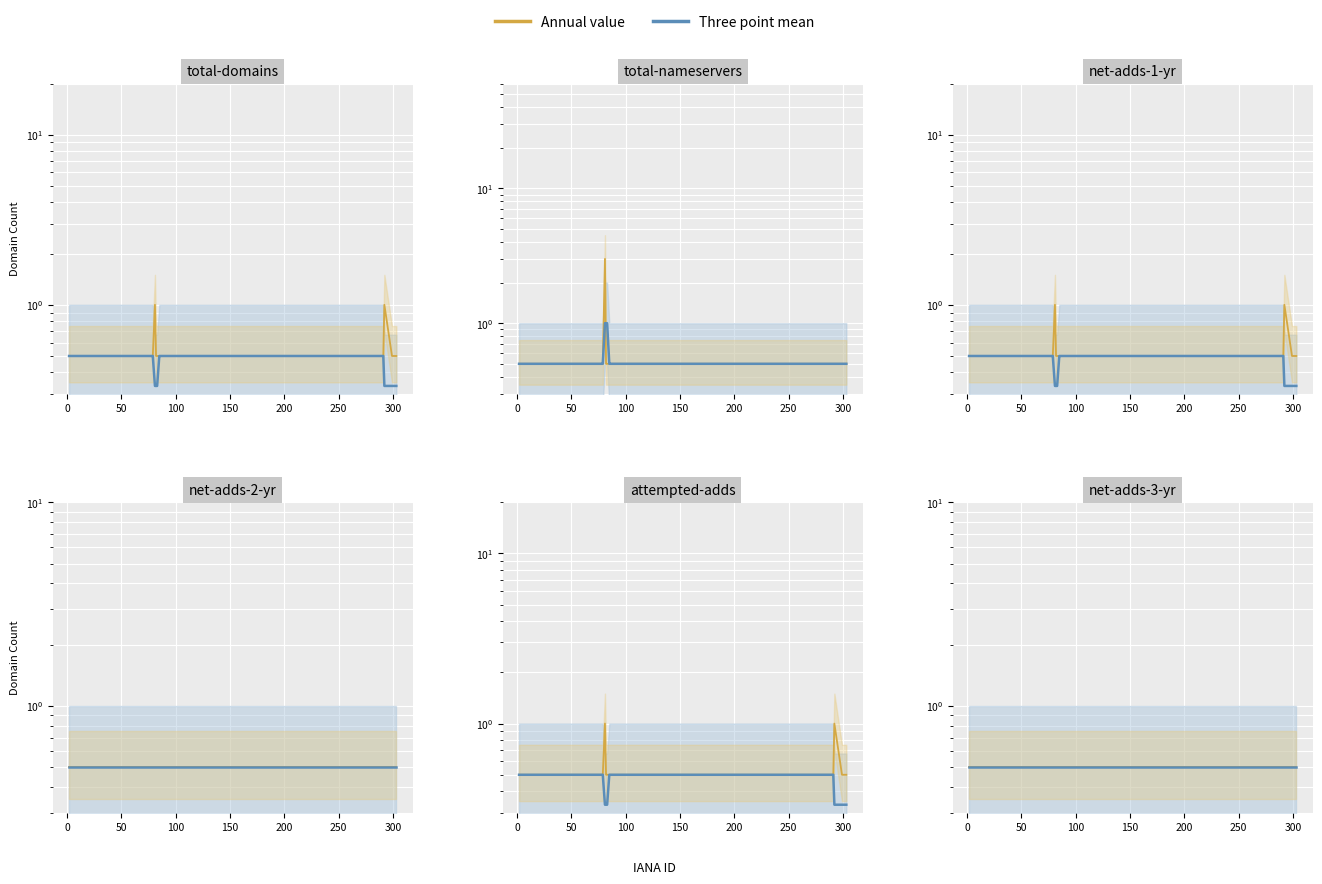

What is the difference between the maximum and minimum values in the total-nameservers series?

2.5